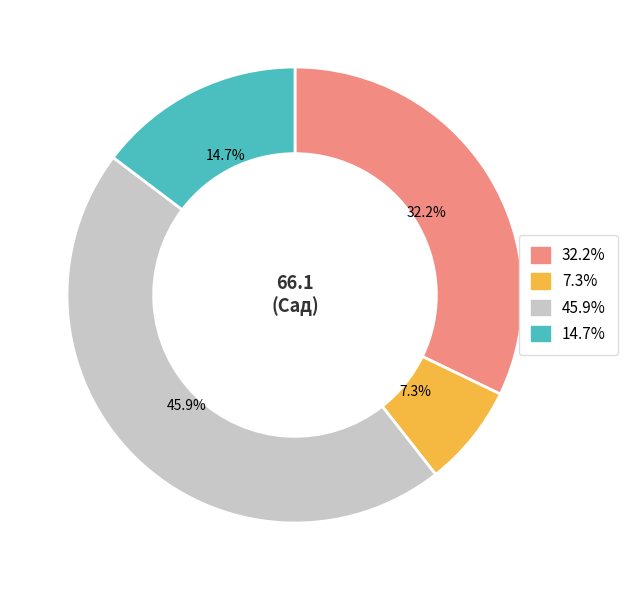

Does any single category account for the majority?

No